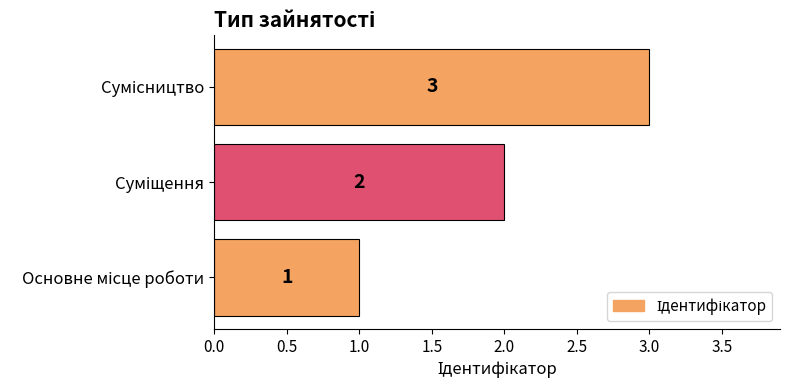

What is the greatest value displayed?

3